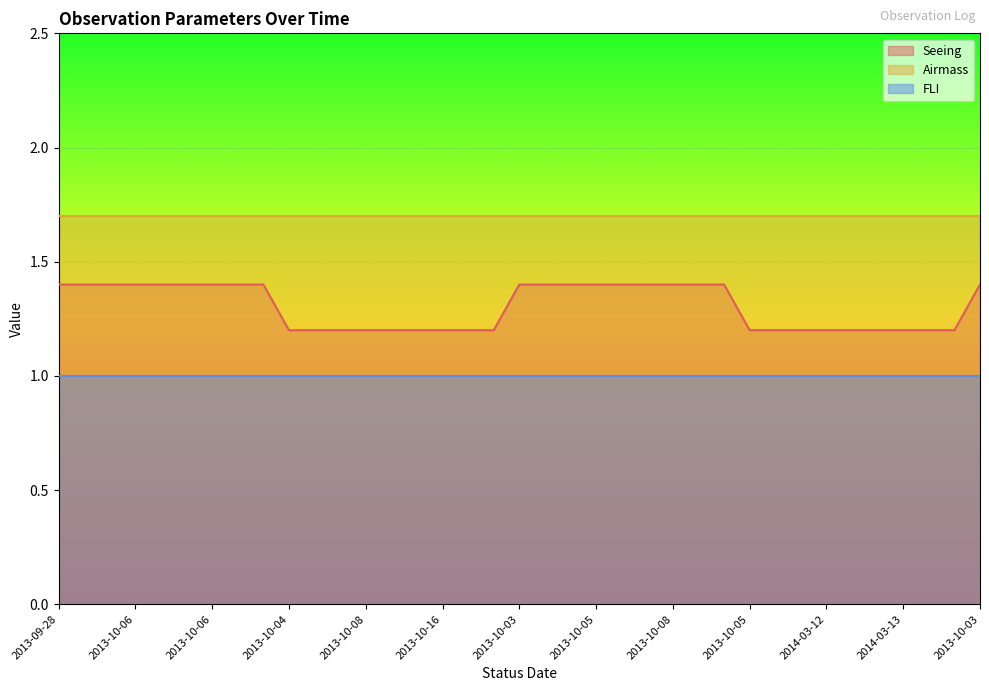

What is the greatest value displayed?

1.7